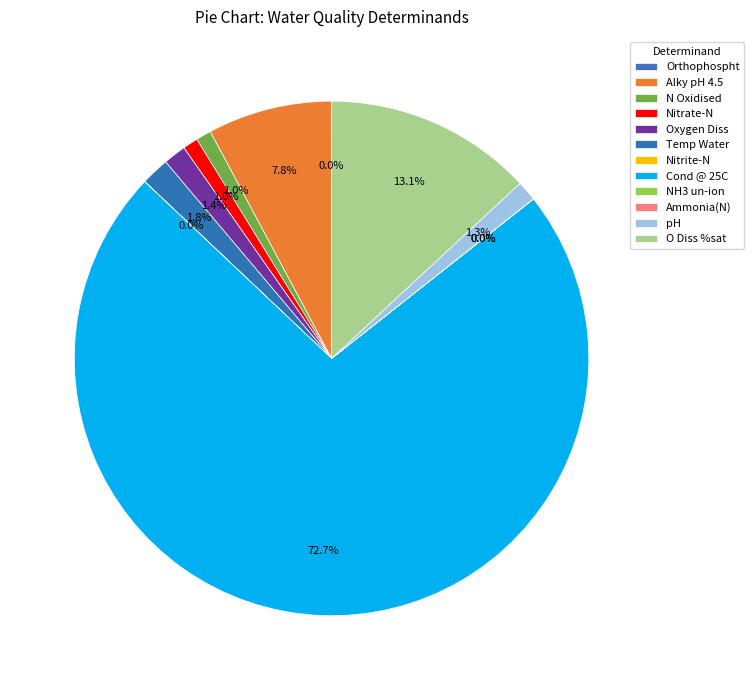

What is the change in value from Orthophospht to N Oxidised?

+6.1